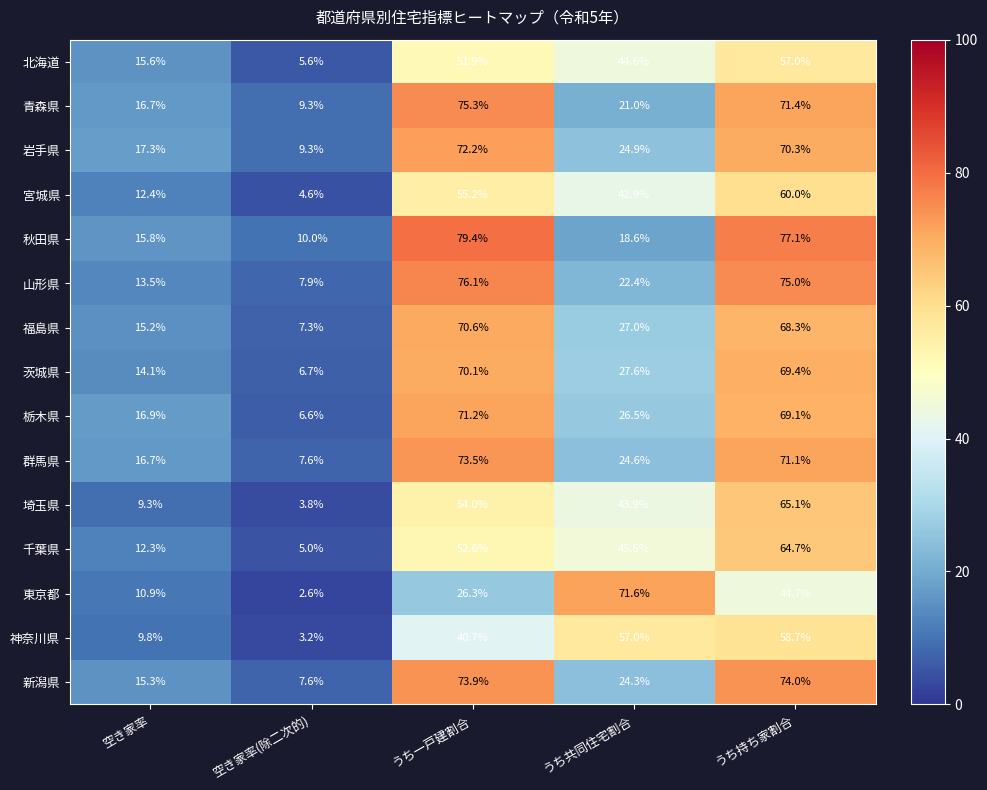

What is the sum of the 福島県 values at うち共同住宅割合 and 空き家率?

42.2